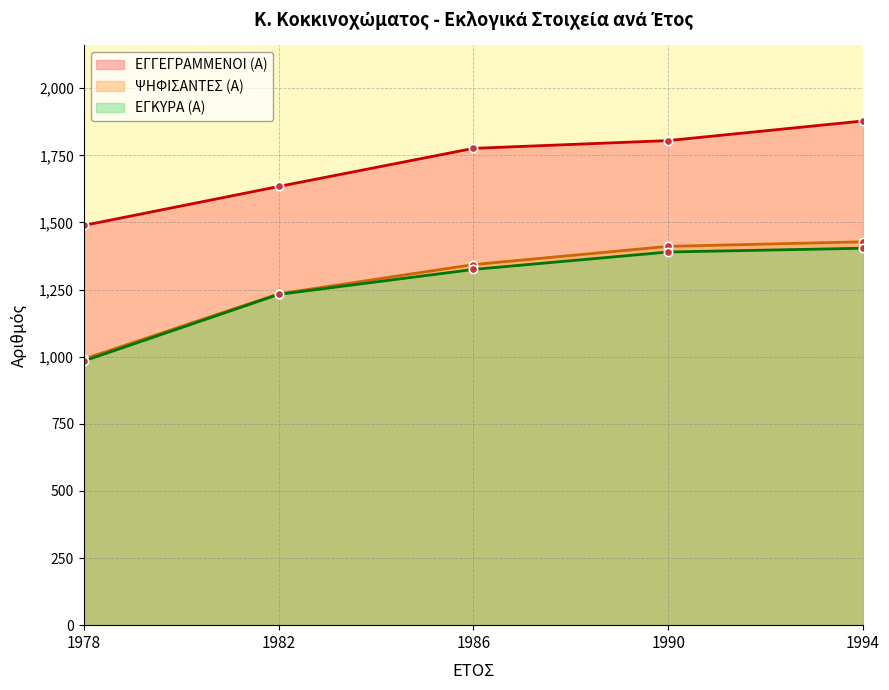

What value does the ΨΗΦΙΣΑΝΤΕΣ (Α) series have at 1994, to the nearest 10?

1430